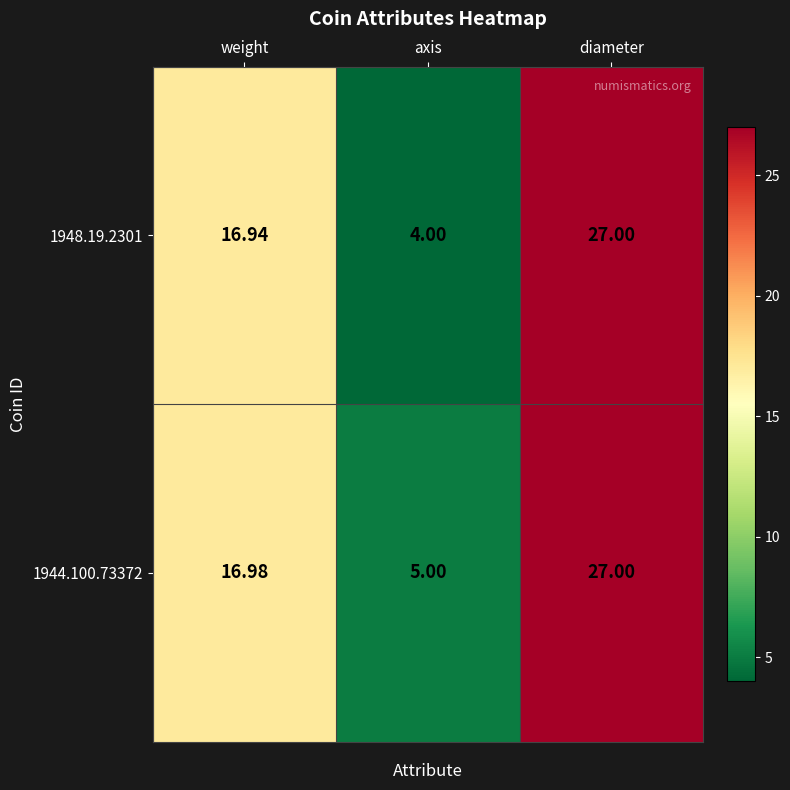

At which label does 1948.19.2301 first exceed 16?

weight